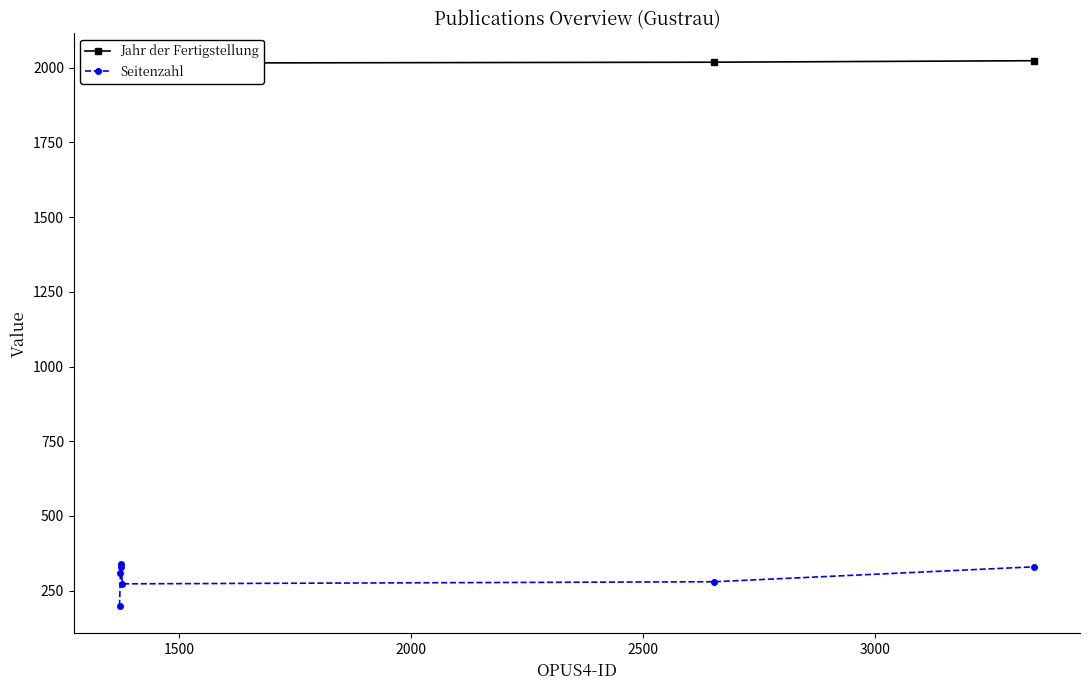

Is this an area chart (filled region under the line)?

No